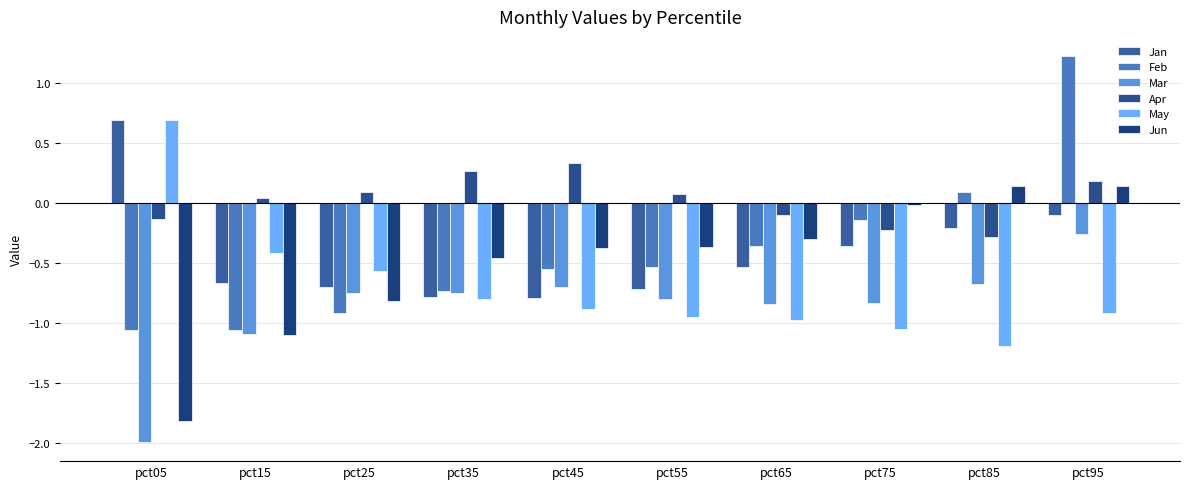

How many groups of bars are there?

10